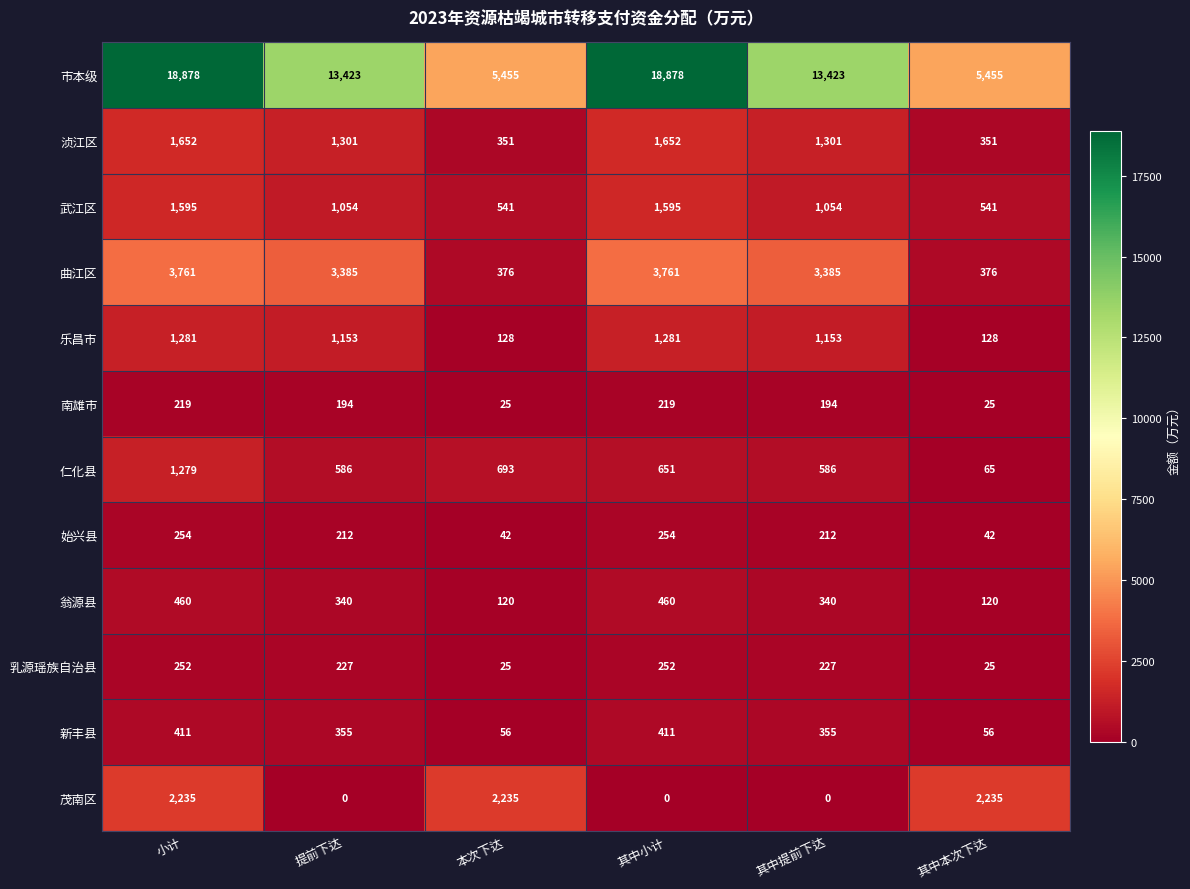

Rank the series at 提前下达 from highest to lowest value.

市本级, 曲江区, 浈江区, 乐昌市, 武江区, 仁化县, 新丰县, 翁源县, 乳源瑶族自治县, 始兴县, 南雄市, 茂南区